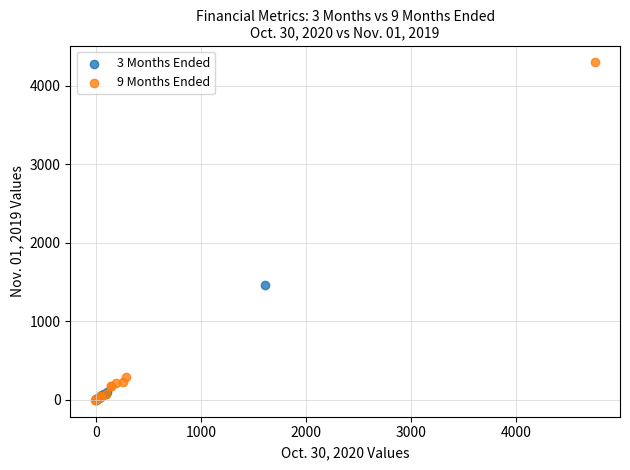

Which series has the largest Y range (max minus min)?

9 Months Ended